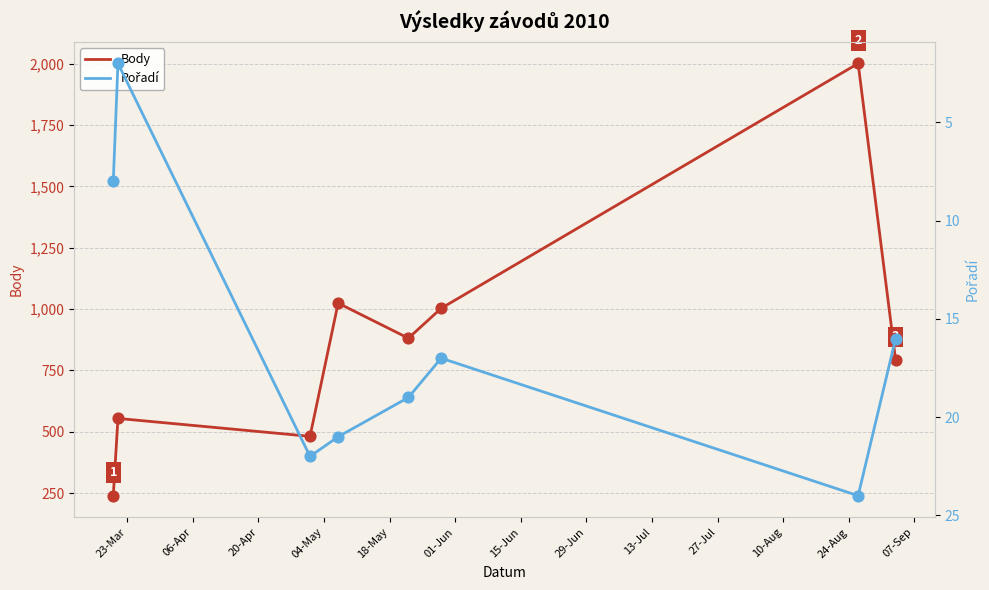

What is the minimum value for Body?

239